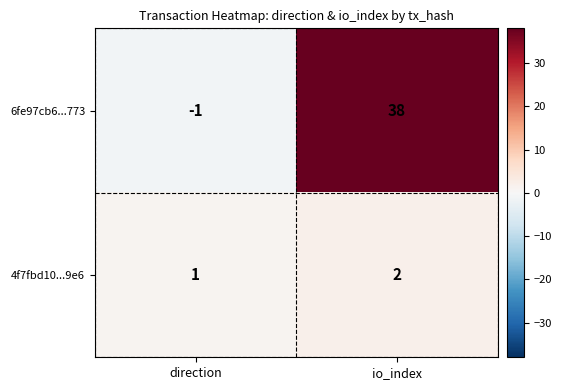

Which series changed the most between direction and io_index?

6fe97cb6...773